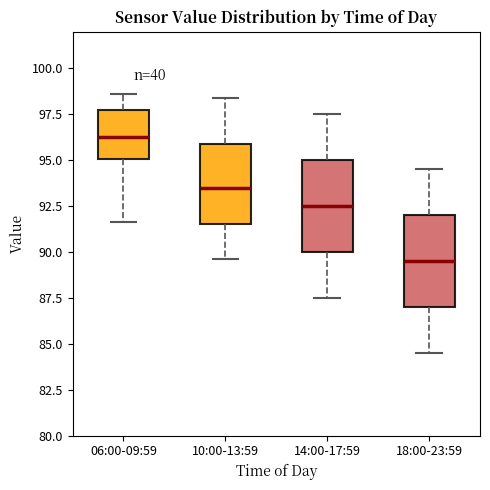

Reading left to right, transcribe this box plot: for each box, give where its median line is, the range the box spans, and where its two whiskers end, as read against the y-axis. The values are not printed on the chart, so give them approximately, as read against the axis.

06:00-09:59: median 96.0, box 95.0 to 97.5, whiskers 91.5 to 98.5
10:00-13:59: median 93.5, box 91.5 to 96.0, whiskers 89.5 to 98.5
14:00-17:59: median 92.5, box 90.0 to 95.0, whiskers 87.5 to 97.5
18:00-23:59: median 89.5, box 87.0 to 92.0, whiskers 84.5 to 94.5